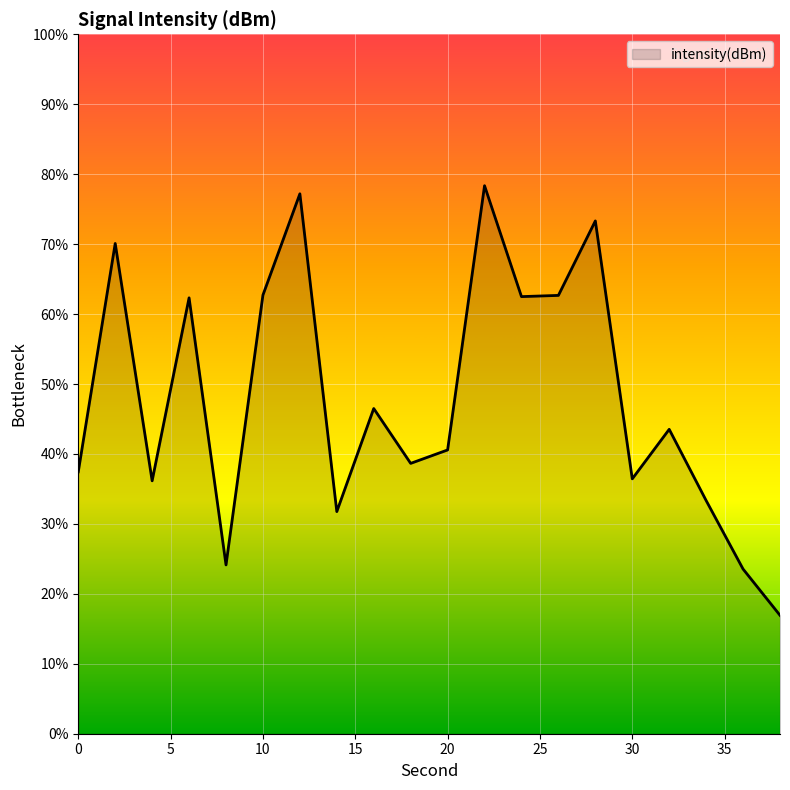

What is the difference between the maximum and minimum values?

61.4